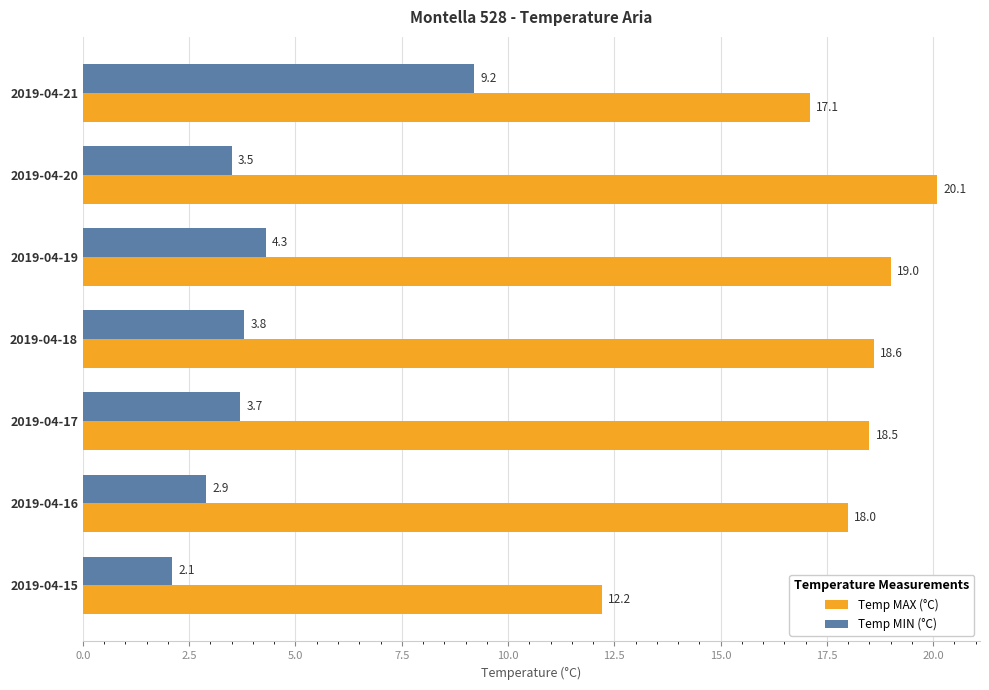

True or false: Temp MIN (°C) has a value of 4.3 at 2019-04-19.

True